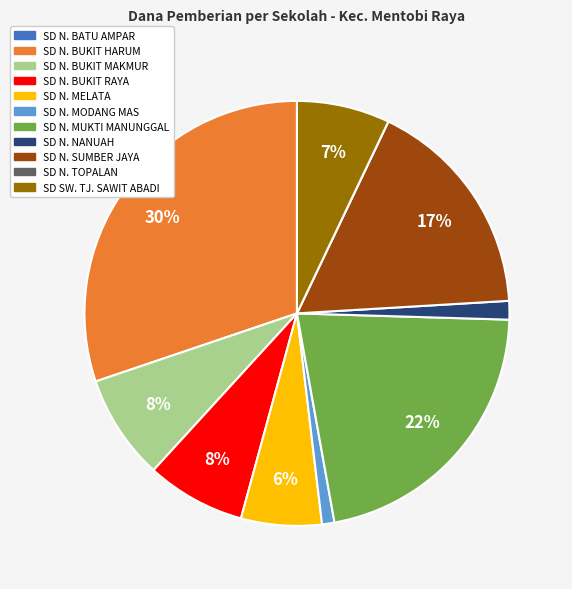

Is there a majority slice in this chart?

No